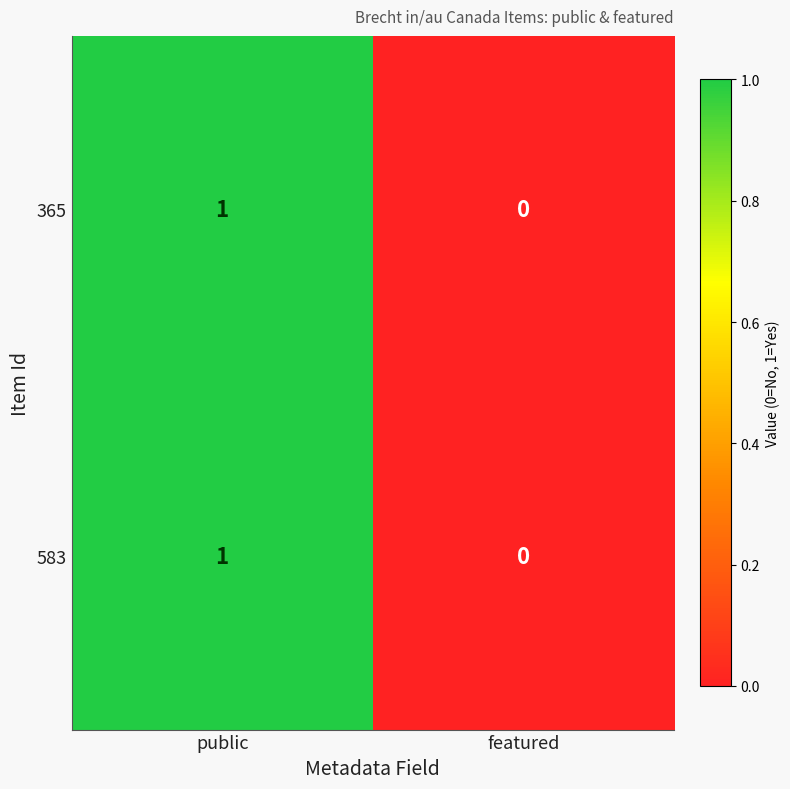

Which label corresponds to the smallest value in the chart?

featured